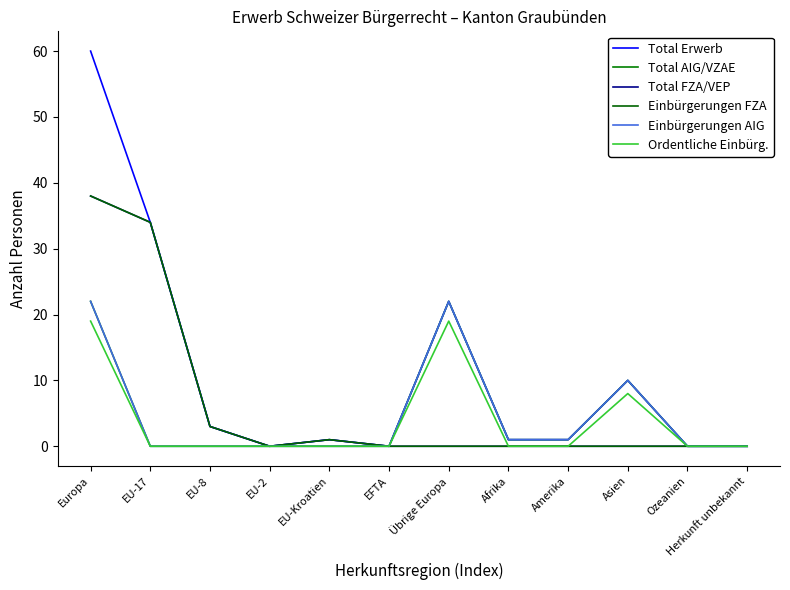

Does the chart display data point markers on the line(s)?

No